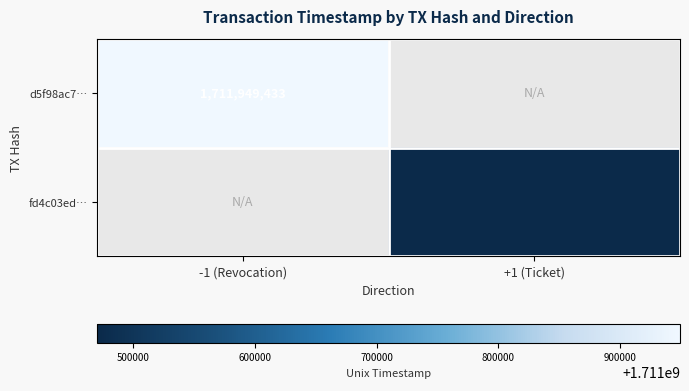

True or false: d5f98ac7… has a value of 393372686 at -1 (Revocation).

False